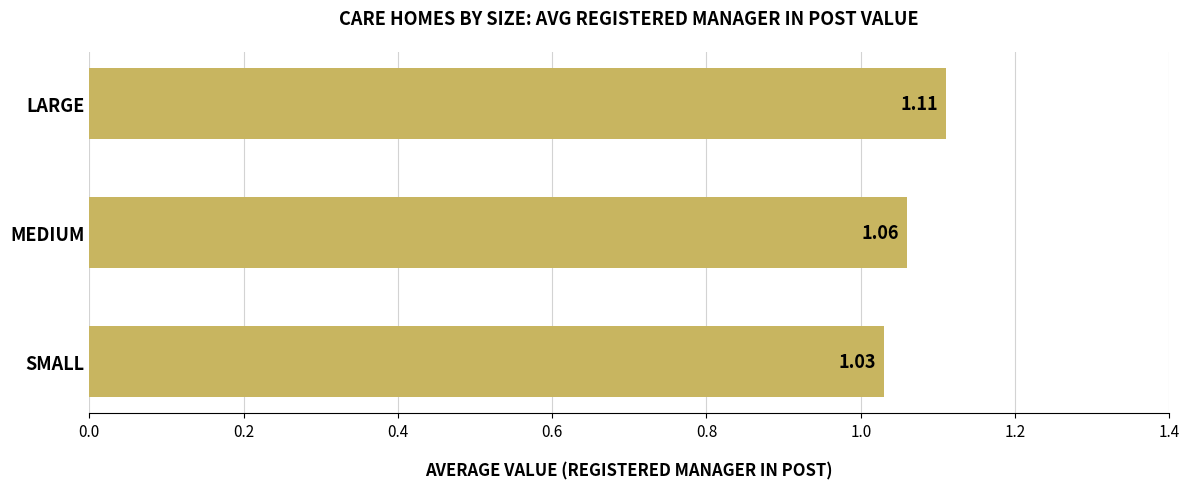

List the labels in order of value, largest first.

LARGE, MEDIUM, SMALL